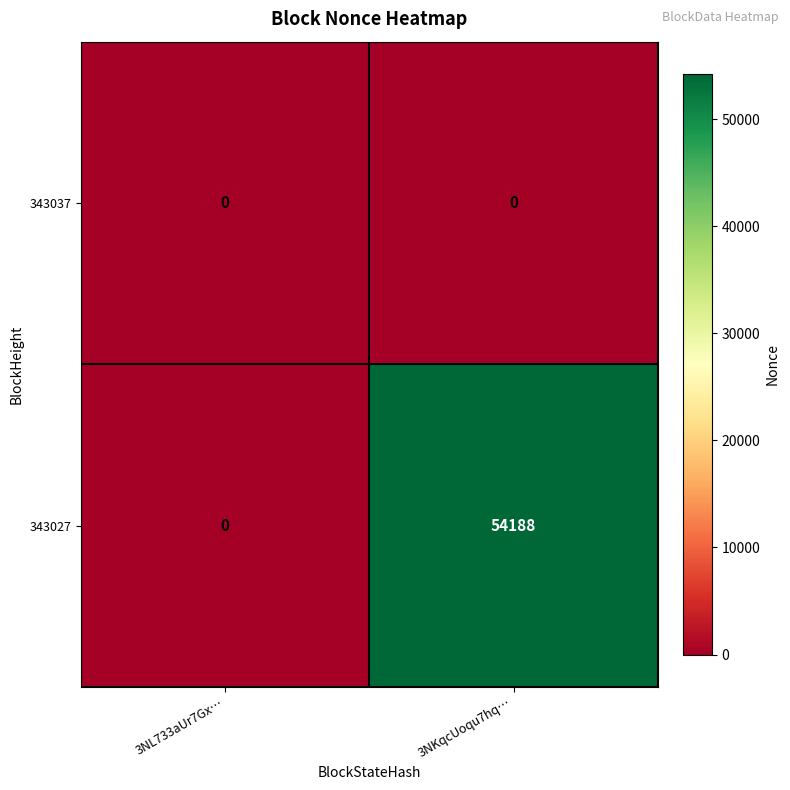

How many series are shown in this chart?

2